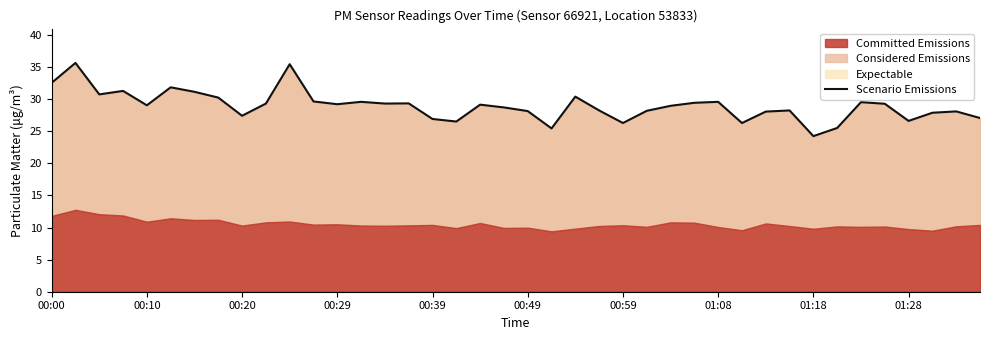

The value of Expectable at 00:00 is 51.2. True or false?

False